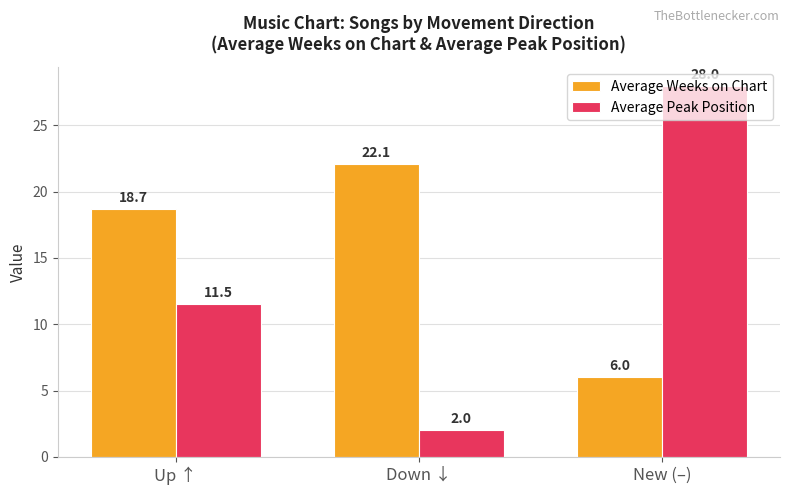

The value of Average Peak Position at Down ↓ is 0.8. True or false?

False